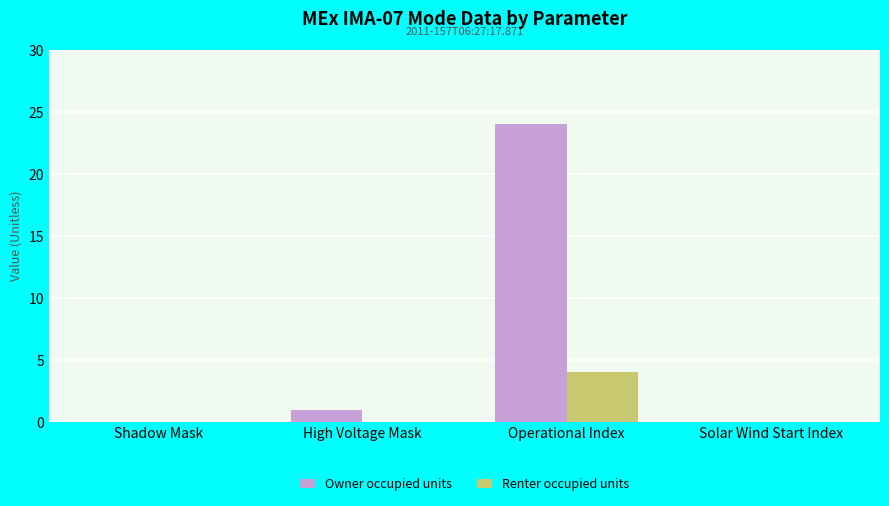

Which series has the widest spread of values?

Owner occupied units